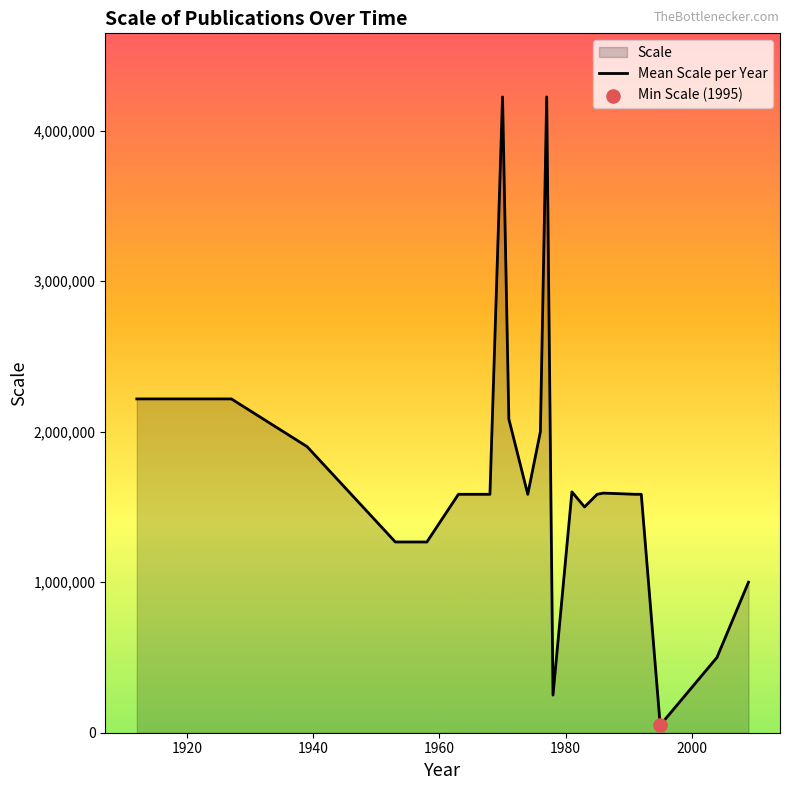

What is the greatest value displayed?

4224000